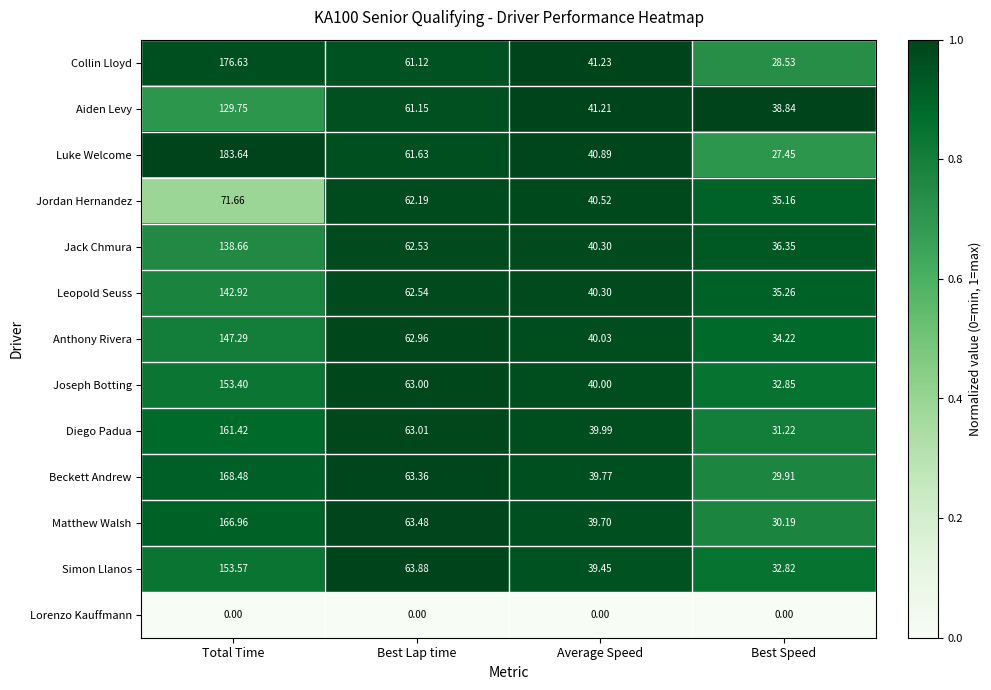

What is the greatest value displayed?

183.6